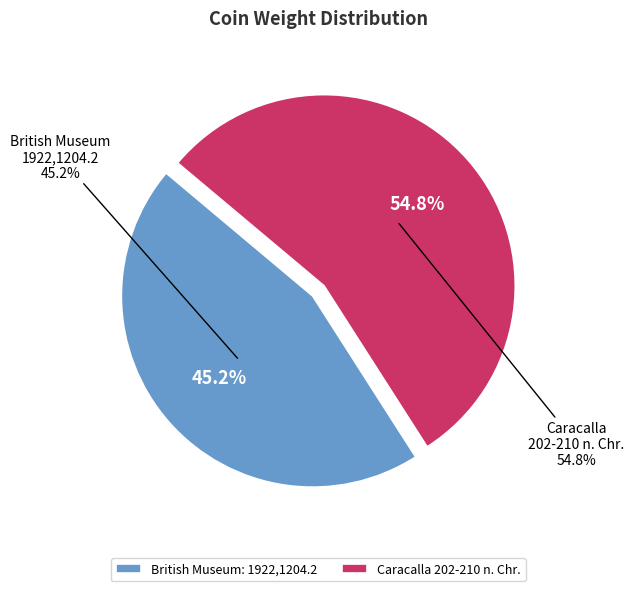

What percentage is NOT represented by Caracalla 202-210 n. Chr.?

45.2%